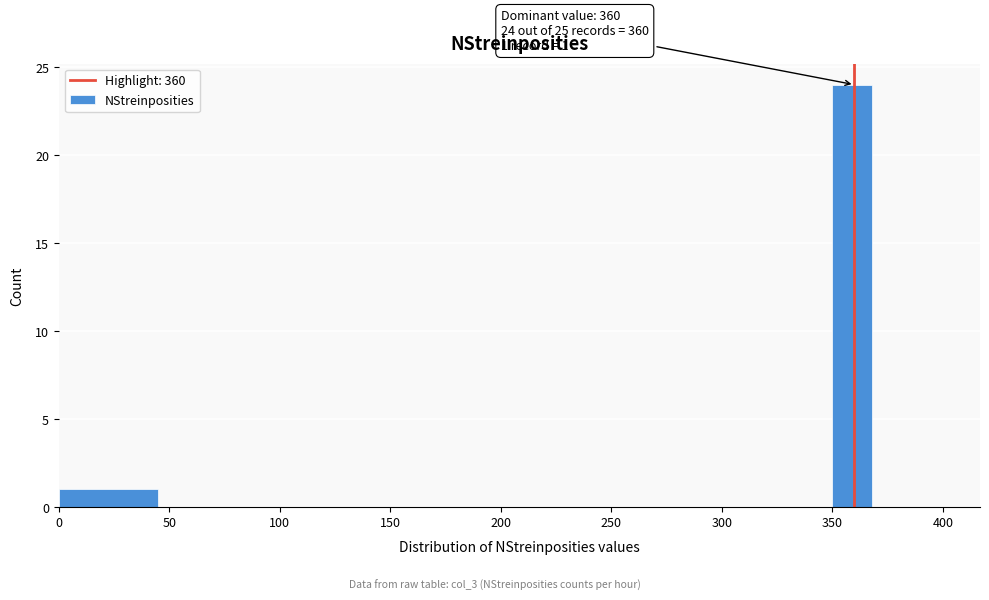

Over which range of the x-axis is the bar tallest?

350 to 370